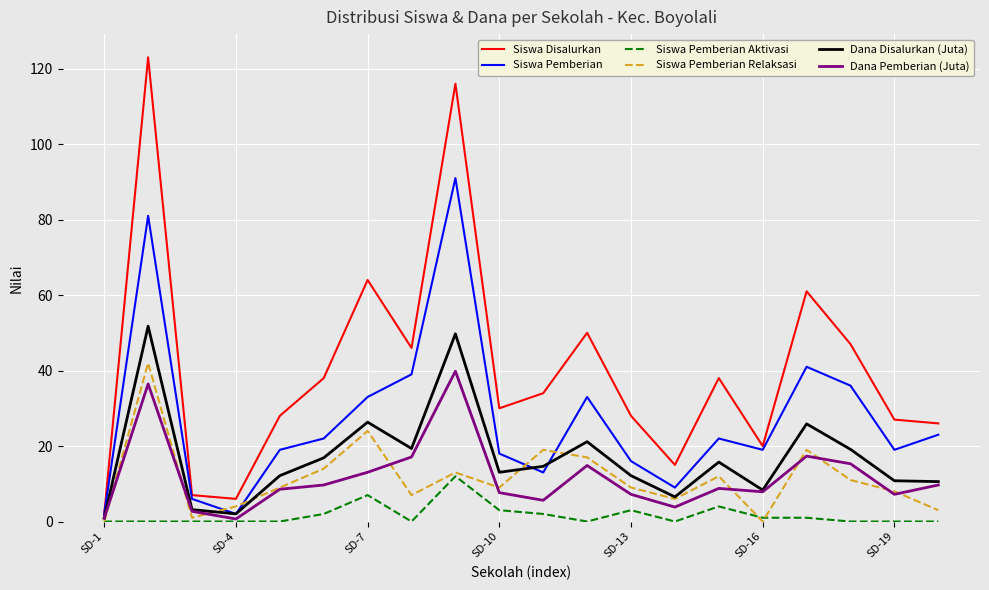

In Dana Disalurkan (Juta), how many points are higher than both neighbors (excluding endpoints)?

6